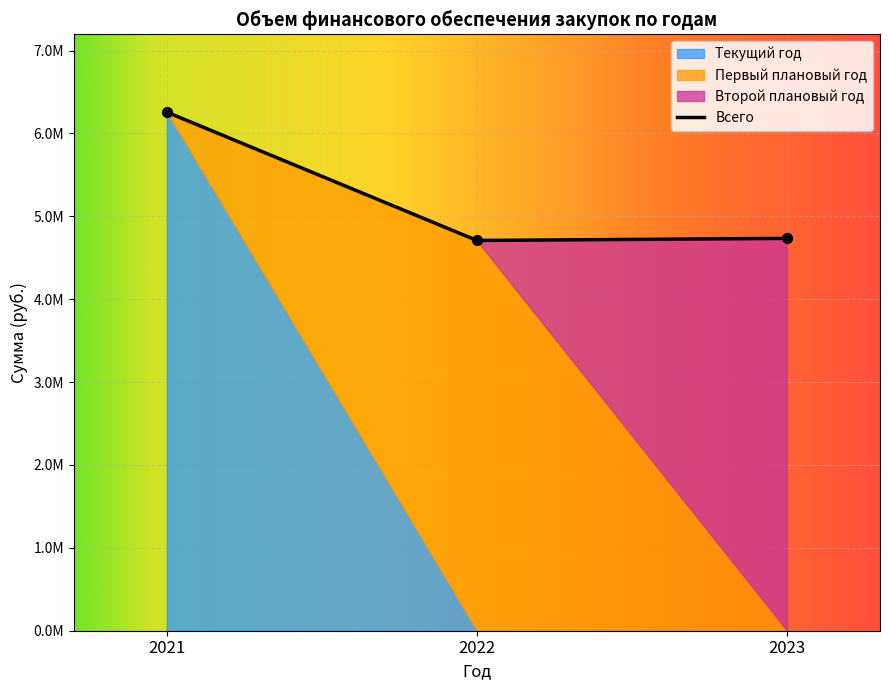

At which category is the sum across all series the highest?

2021